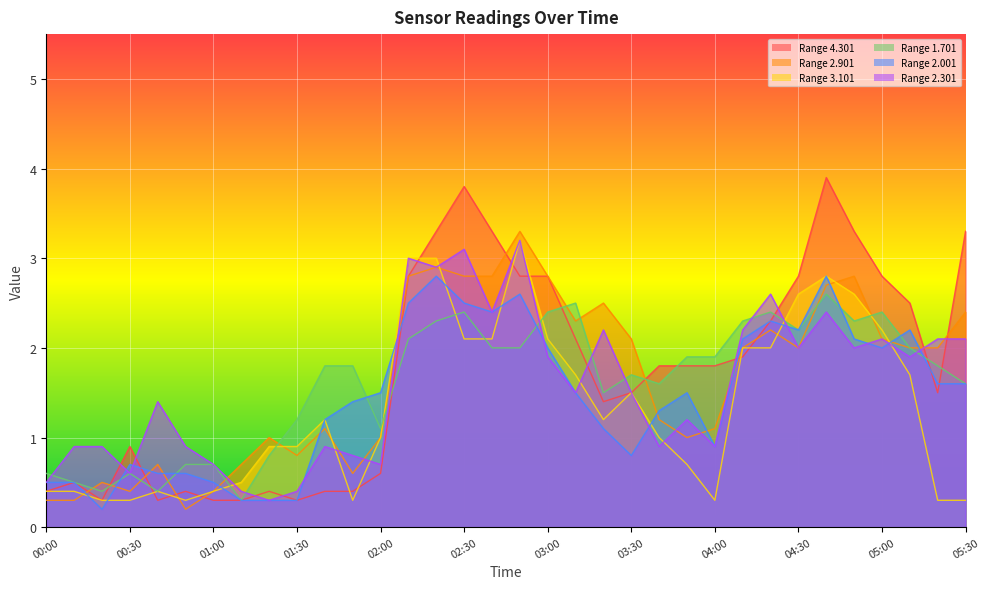

True or false: 3.101 has more than 2 points higher than both neighbors.

True